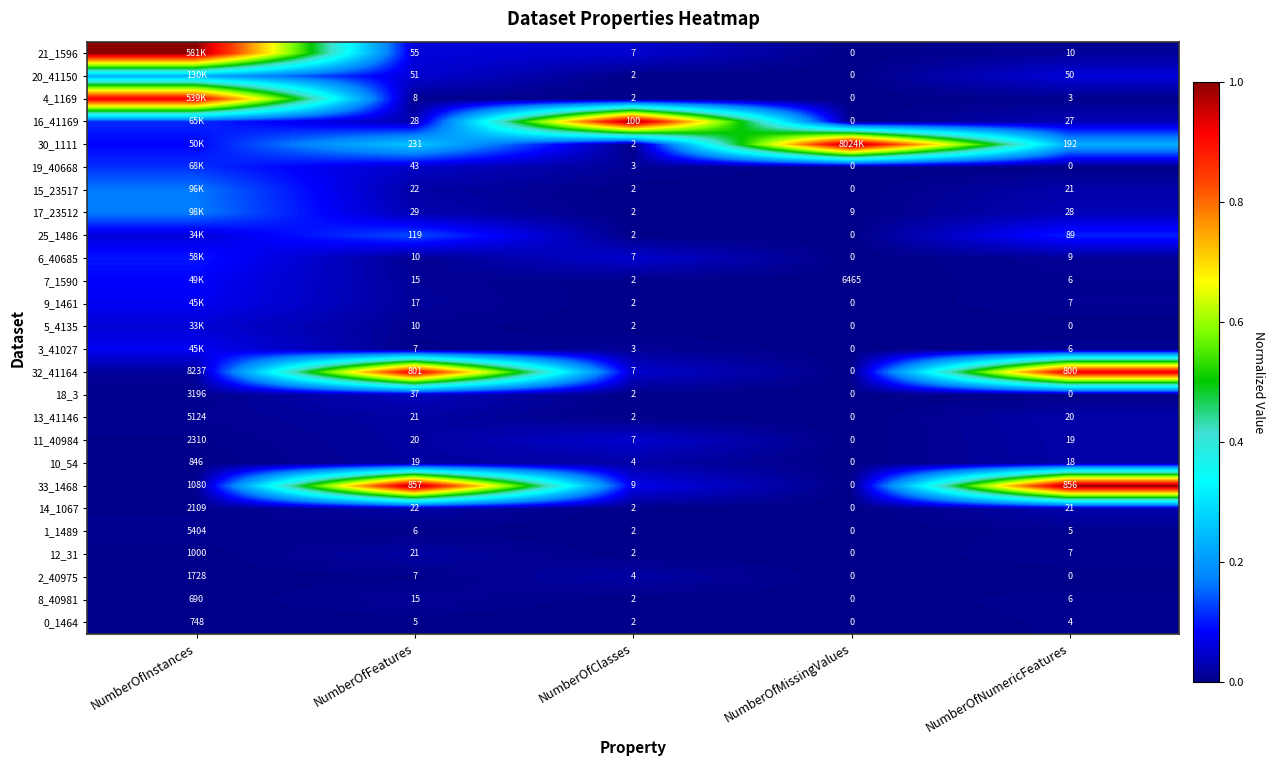

Which category has the highest value in the 12_31 series?

NumberOfInstances